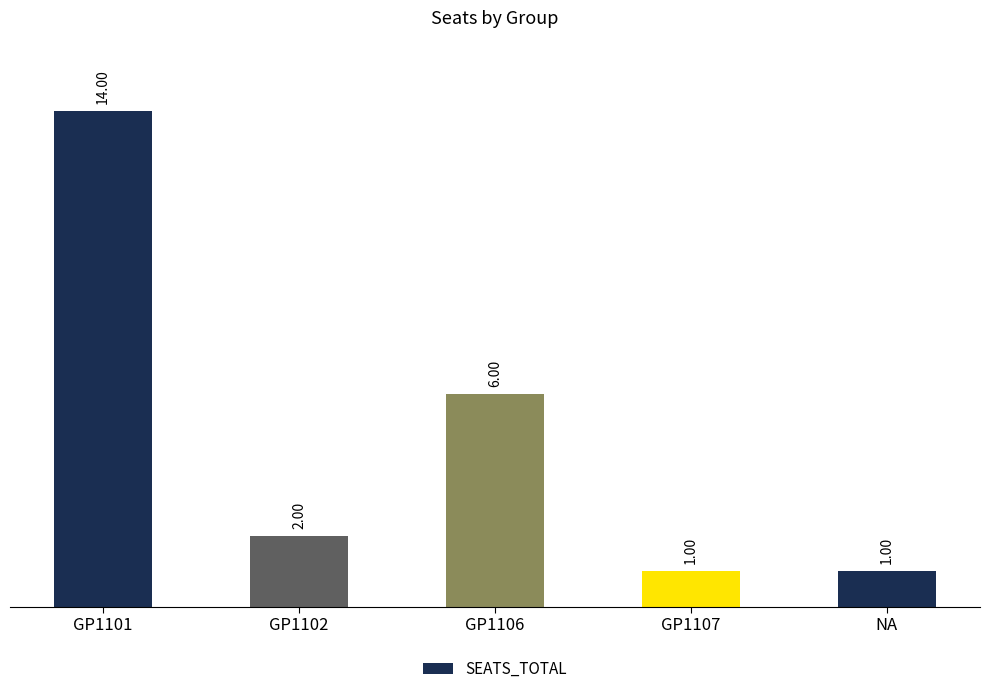

What is the difference between the maximum and minimum values?

13